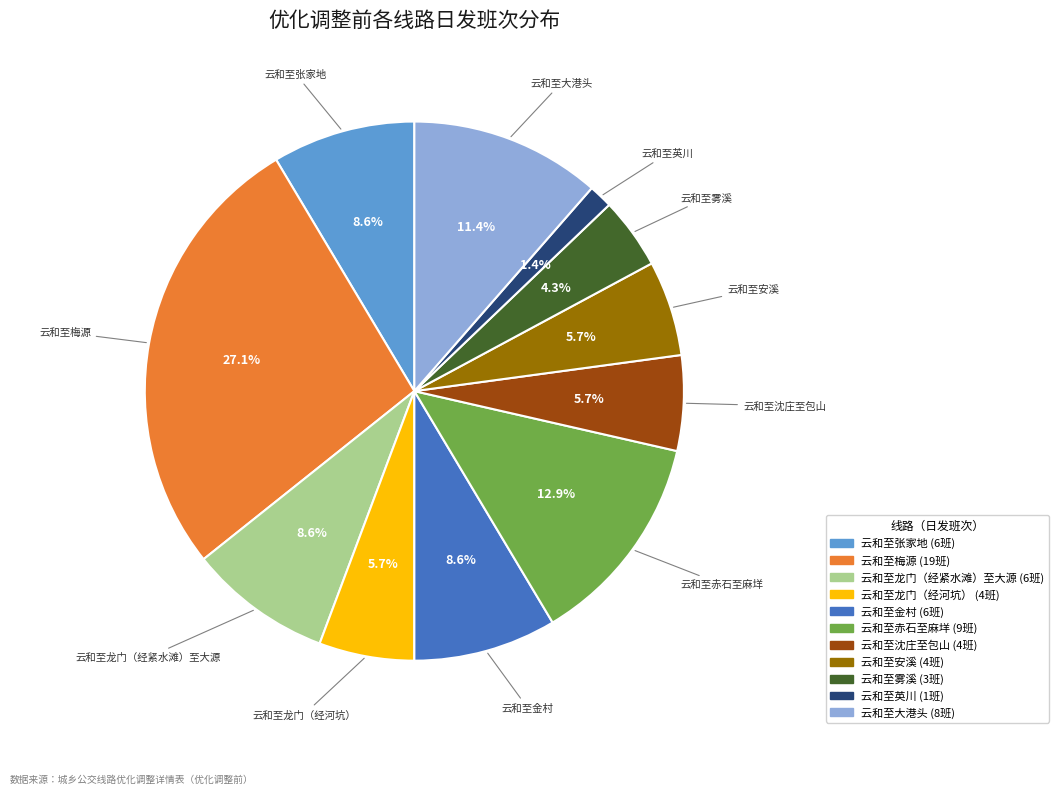

To the nearest percent, what is the combined percentage of 云和至金村 and 云和至龙门（经河坑）?

14%